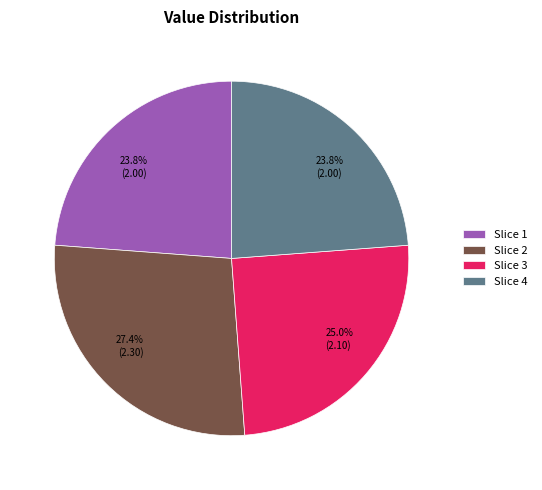

How many slices are in this pie chart?

4